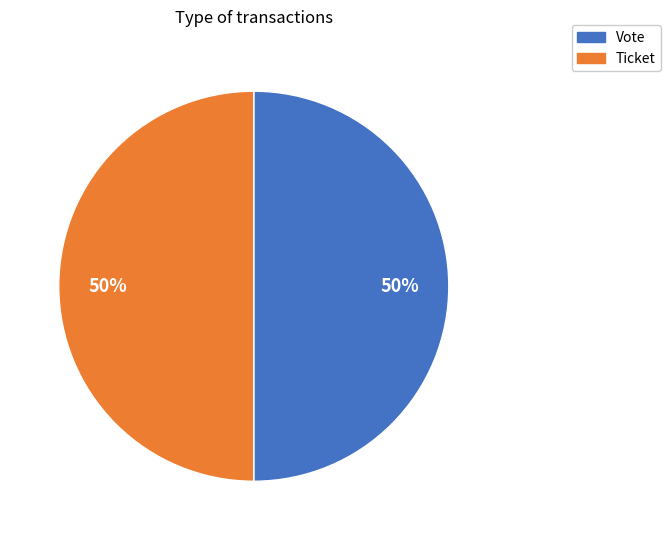

To the nearest percent, what is the combined percentage of Ticket and Vote?

100%